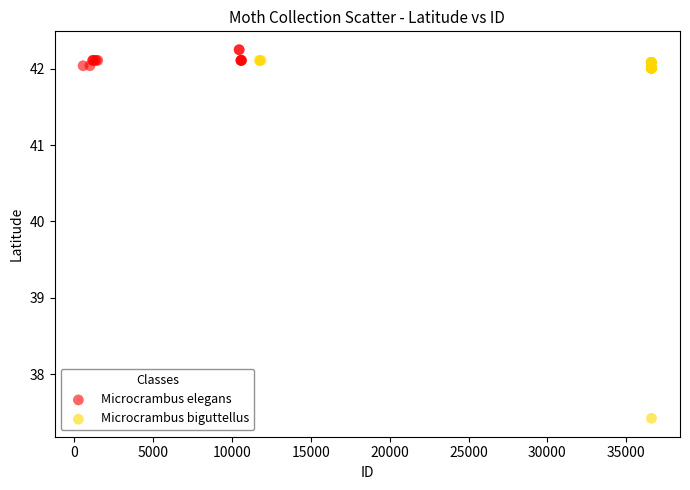

Which series reaches the minimum Y coordinate?

Microcrambus biguttellus